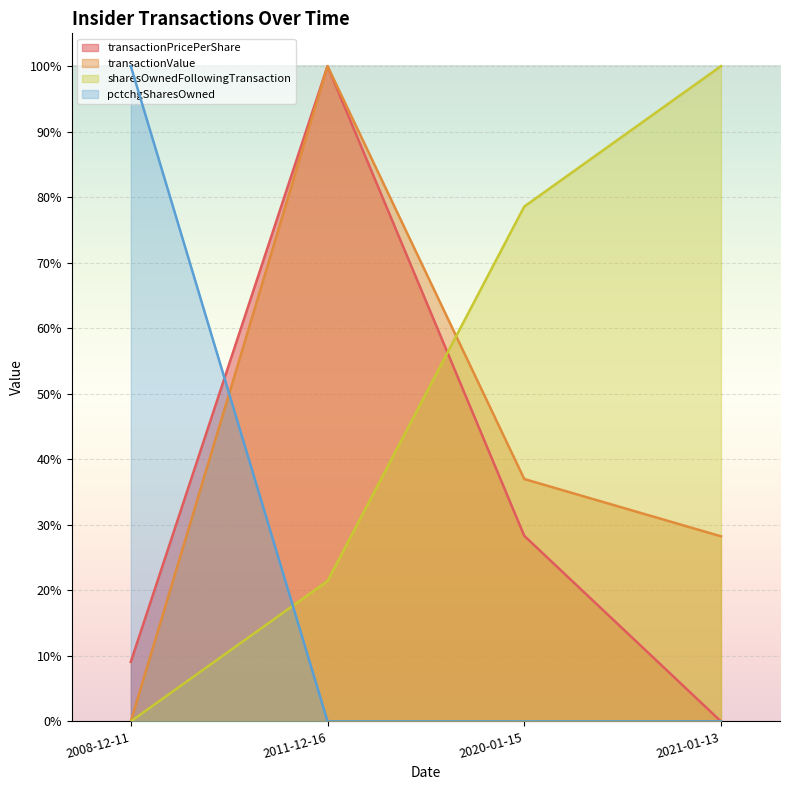

What is the value of the transactionPricePerShare point at the 3rd from the left?

0.3